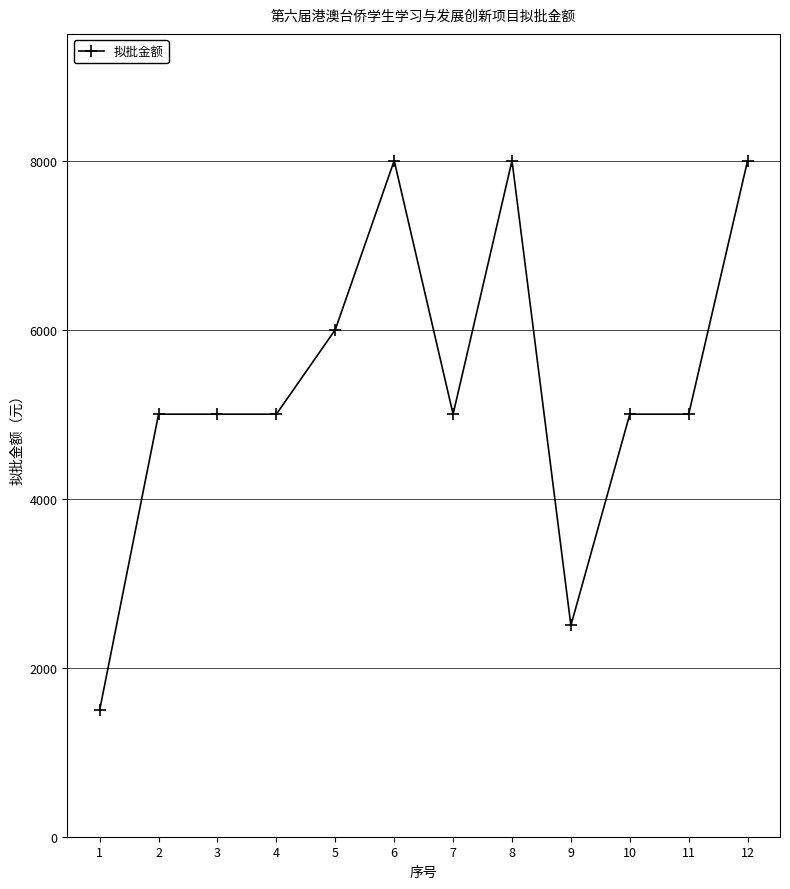

The chart shows a value of 5000 at 11. True or false?

True